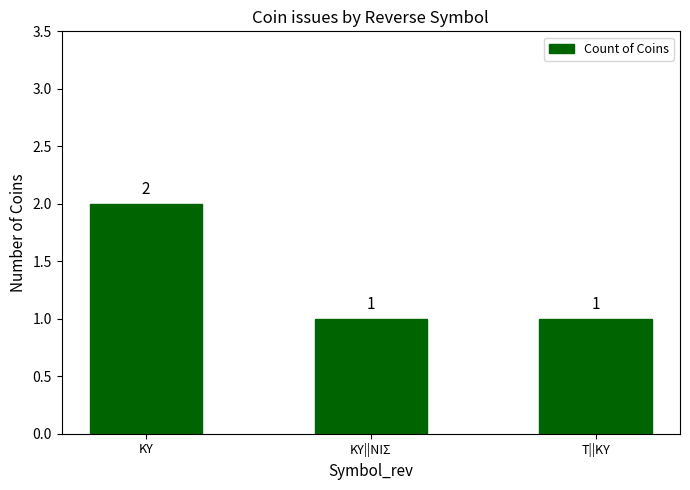

The chart shows a value of 4 at ΚΥ. True or false?

False